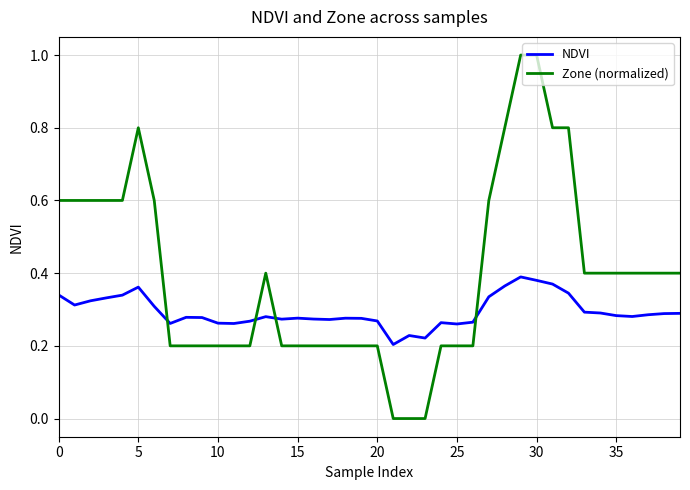

True or false: NDVI and Zone (normalized) cross at least once.

True